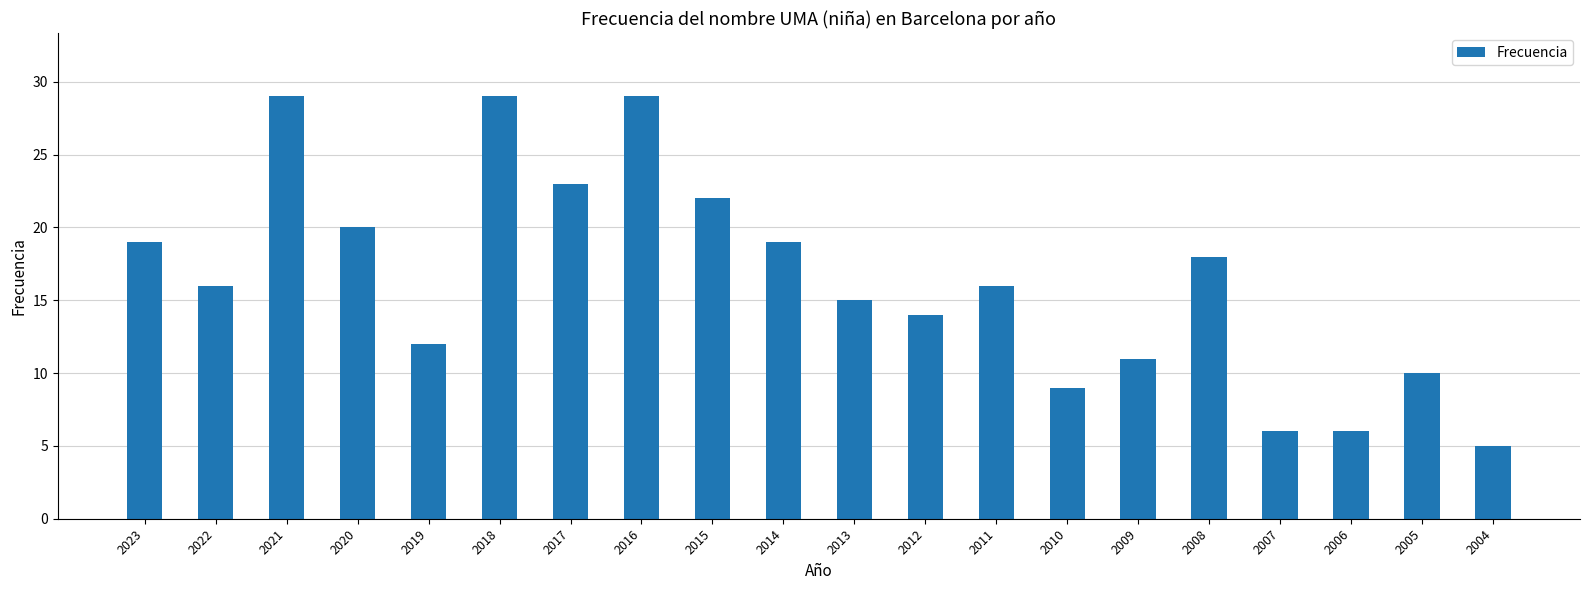

Reading left to right, transcribe all the data shown in this chart.

19	16	29	20	12	29	23	29	22	19	15	14	16	9	11	18	6	6	10	5